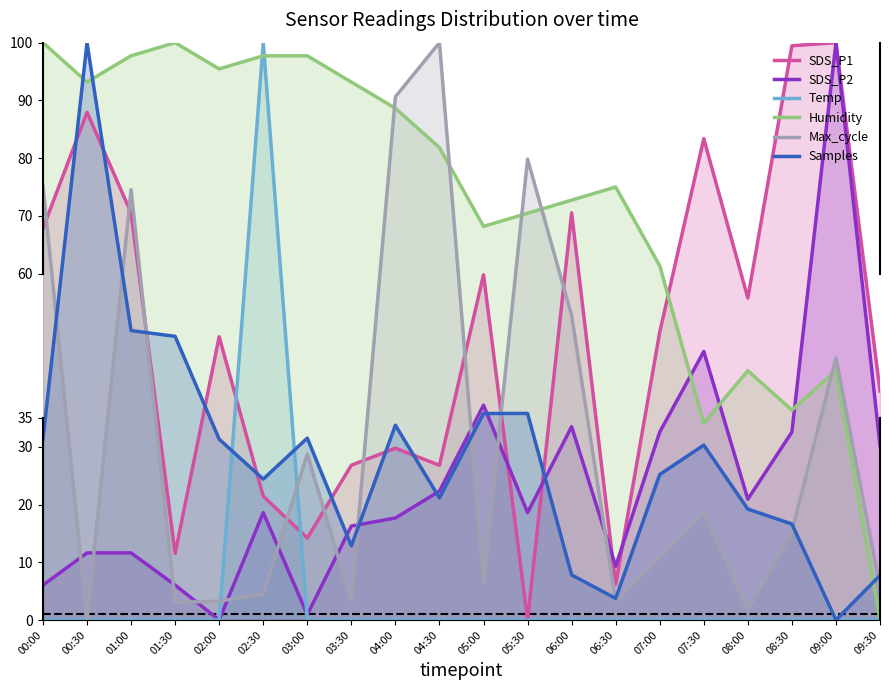

How many times do SDS_P2 and Temp cross each other?

1